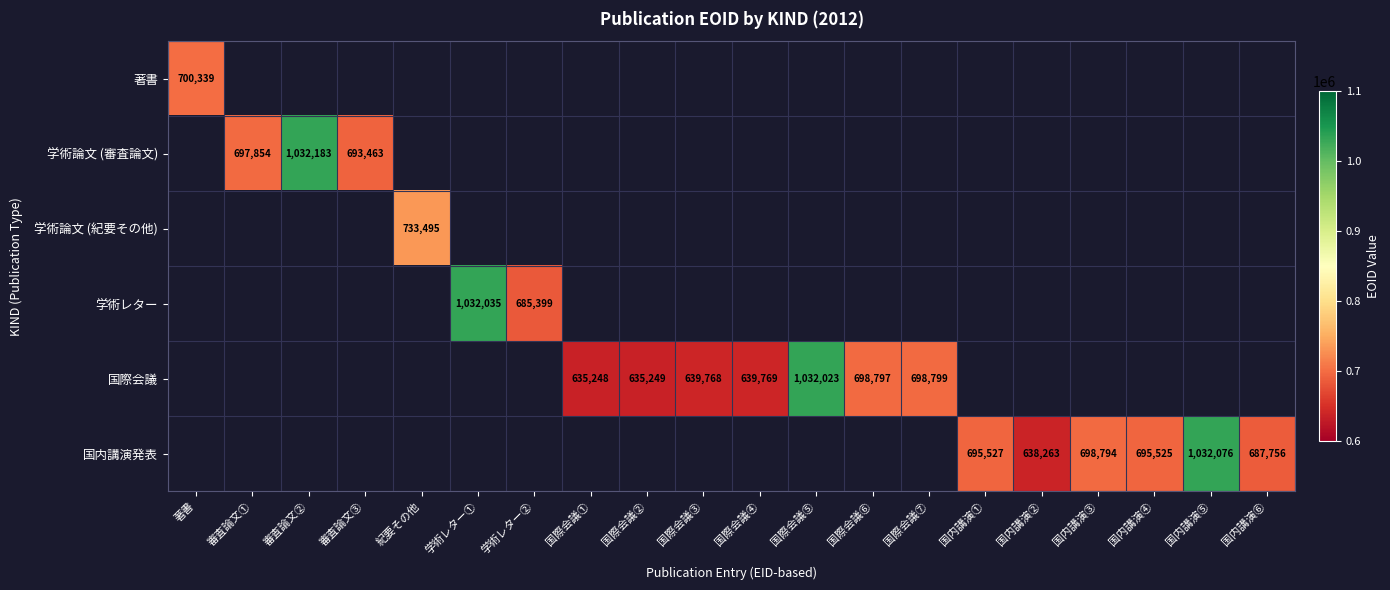

True or false: 国内講演発表 has a value of 1055193 at 国内講演②.

False